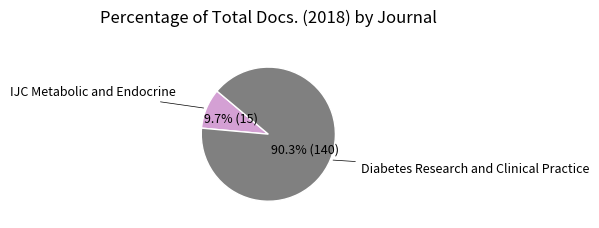

Does any single category account for the majority?

Yes